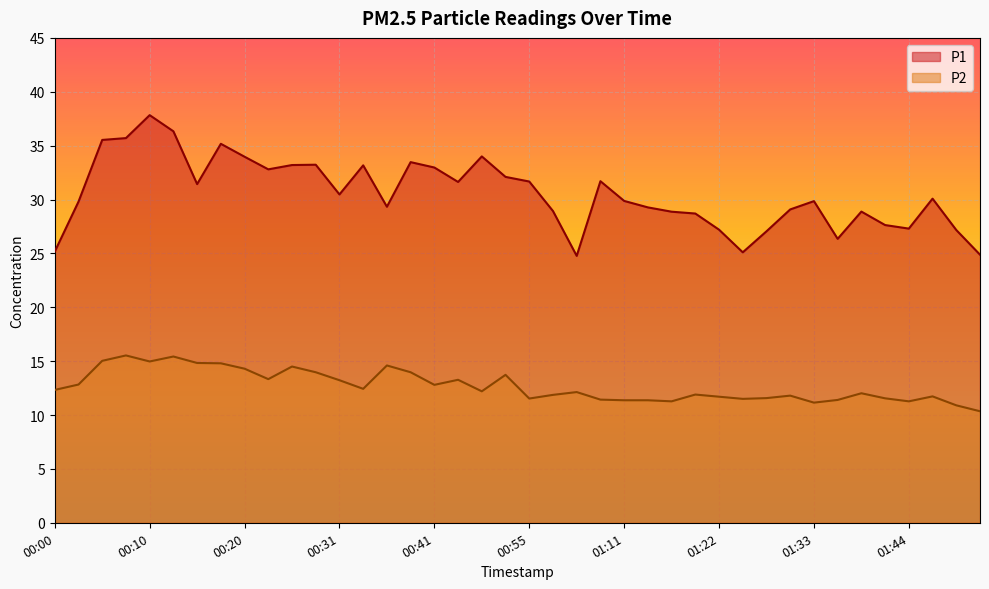

True or false: P1 and P2 cross at least once.

False